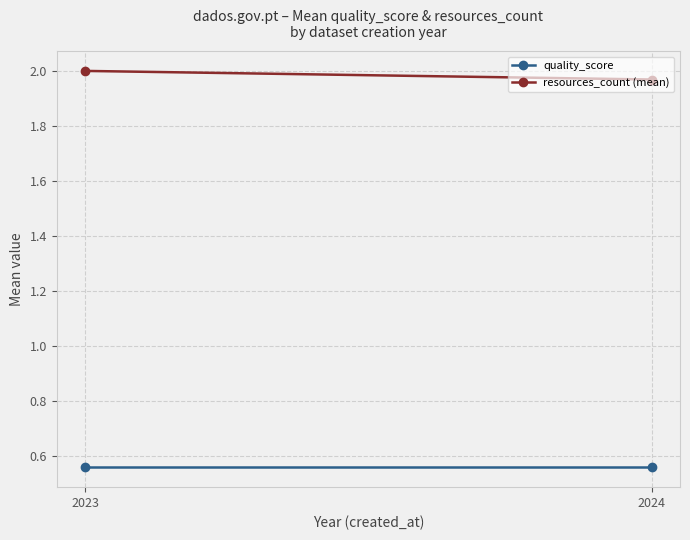

What is the value of the resources_count (mean) point at the 1st from the left?

2.0